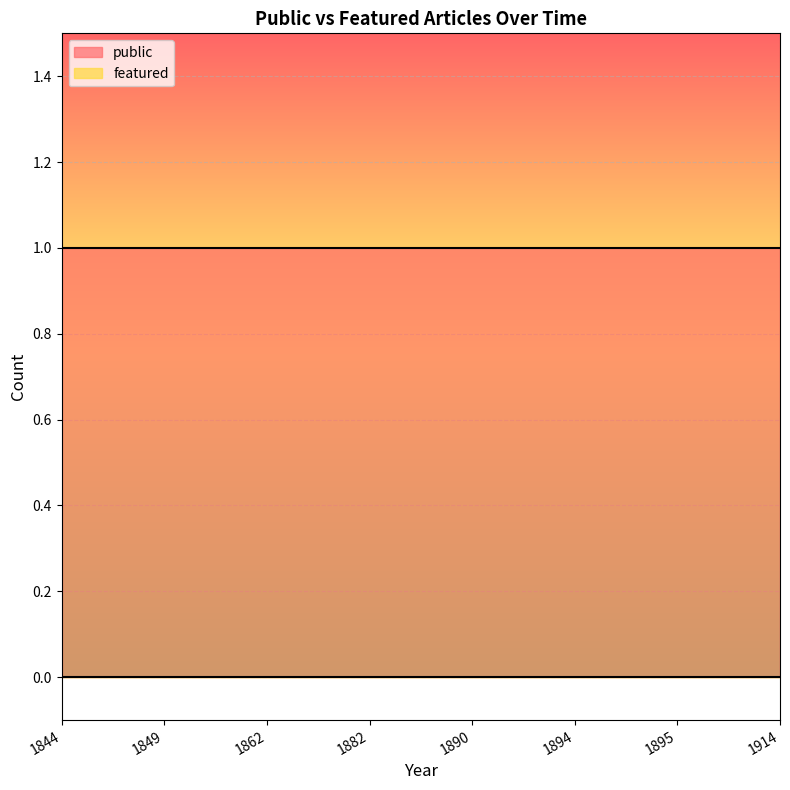

True or false: public has a value of 1 at 1862.

False